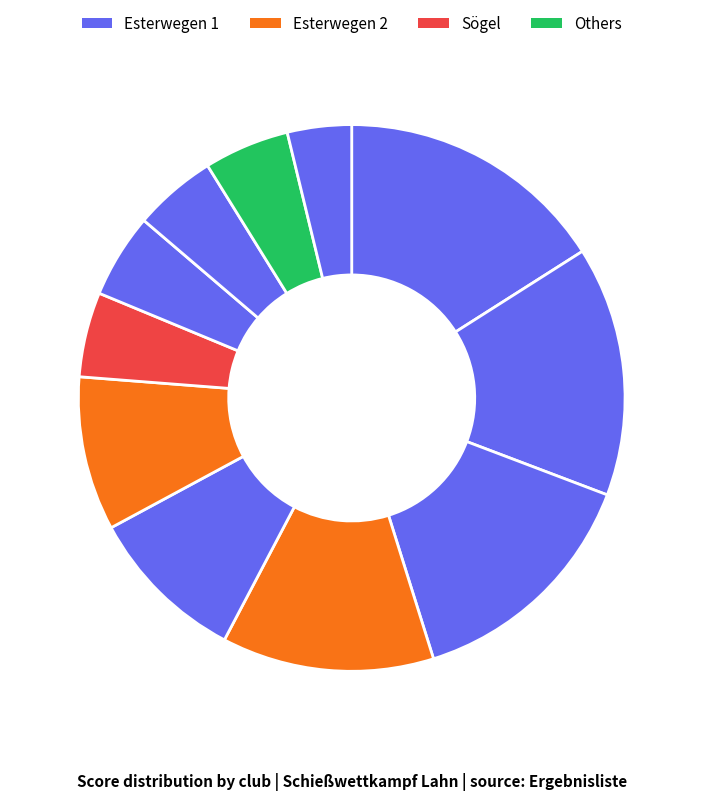

How many slices are in this pie chart?

11